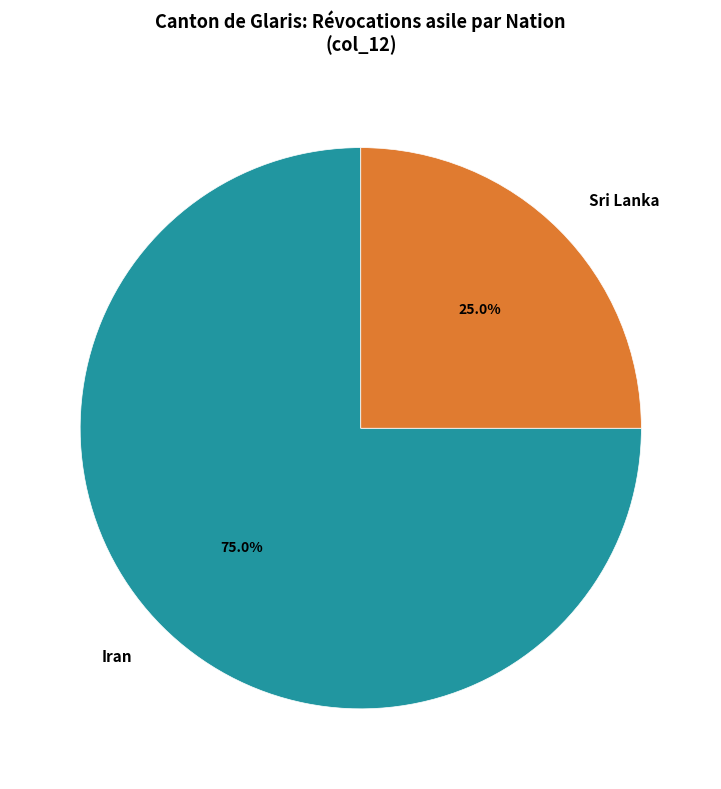

What percentage do Sri Lanka and Iran together represent?

100.0%